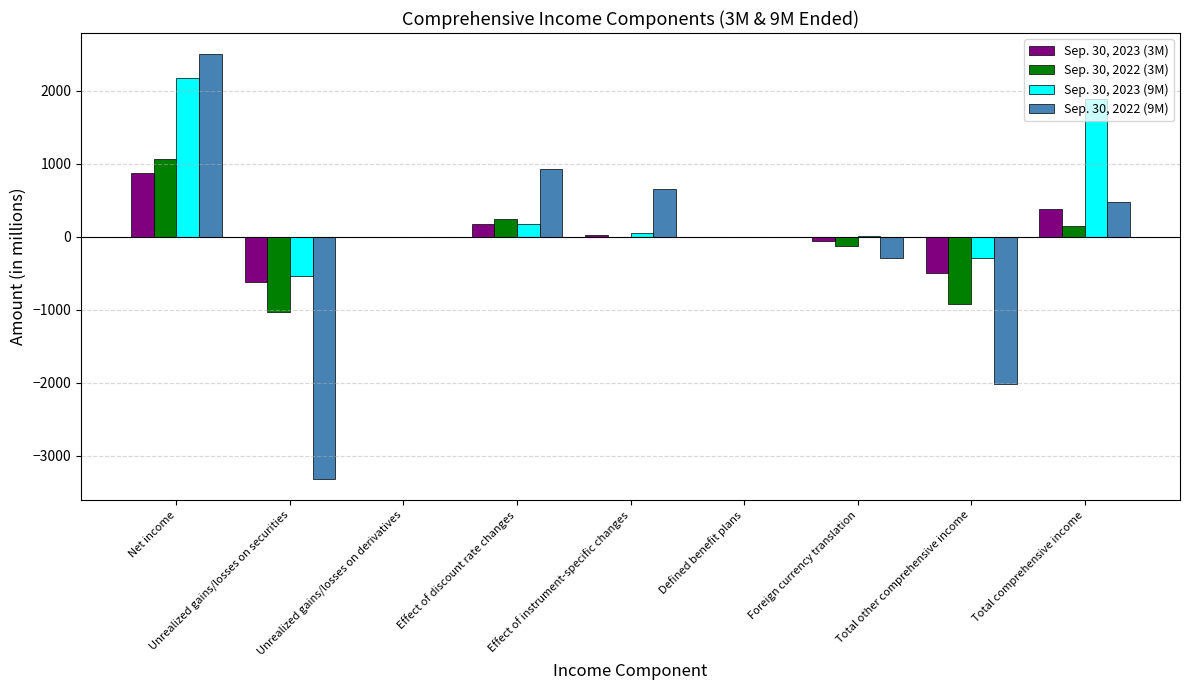

What is the average value of the Sep. 30, 2022 (3M) series?

-70